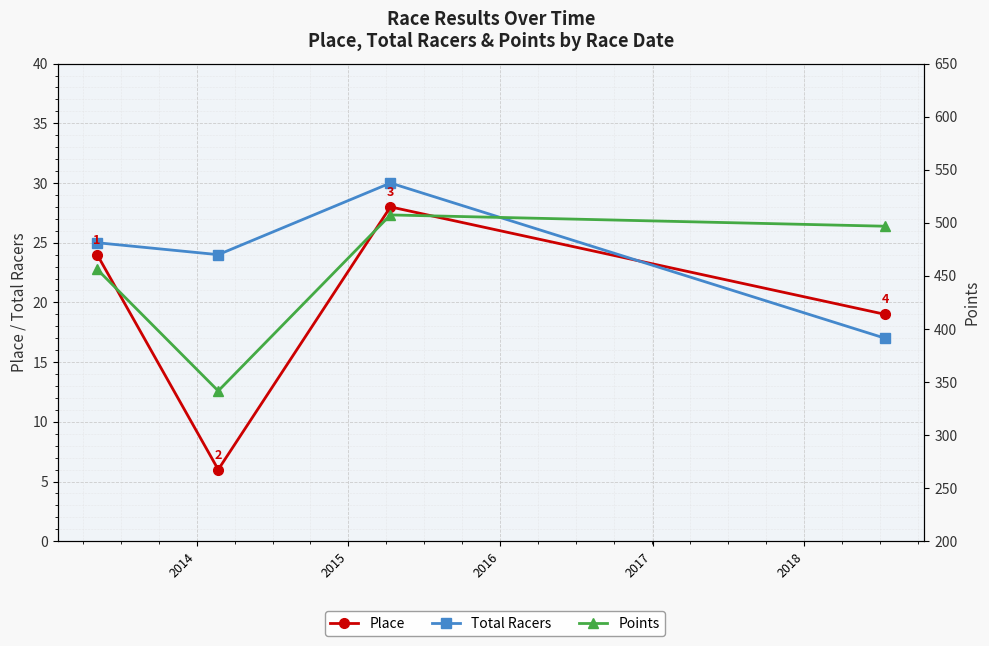

Count the number of categories in the chart.

4